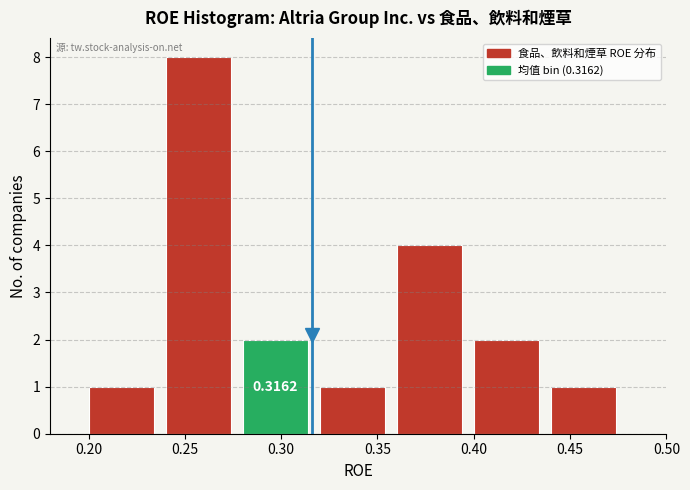

Over which range of the x-axis is the bar tallest?

0.24 to 0.28